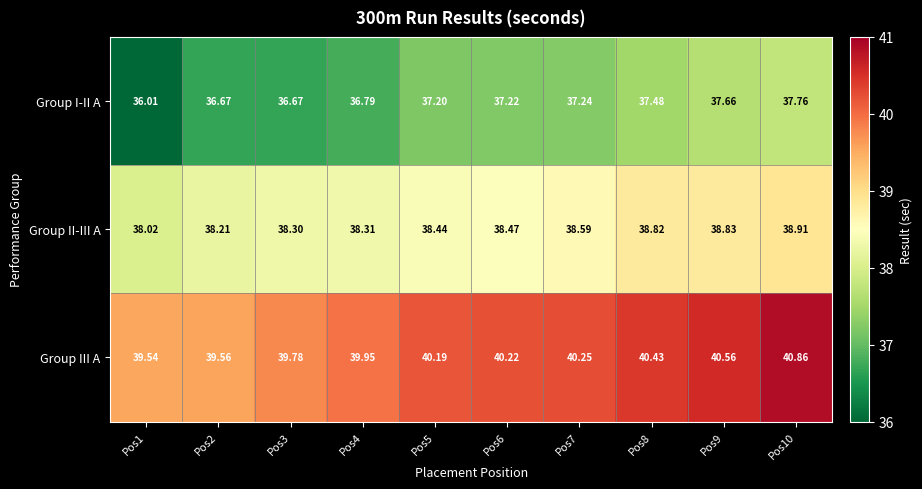

At Pos7, list the series in order from largest to smallest.

Group III A, Group II-III A, Group I-II A